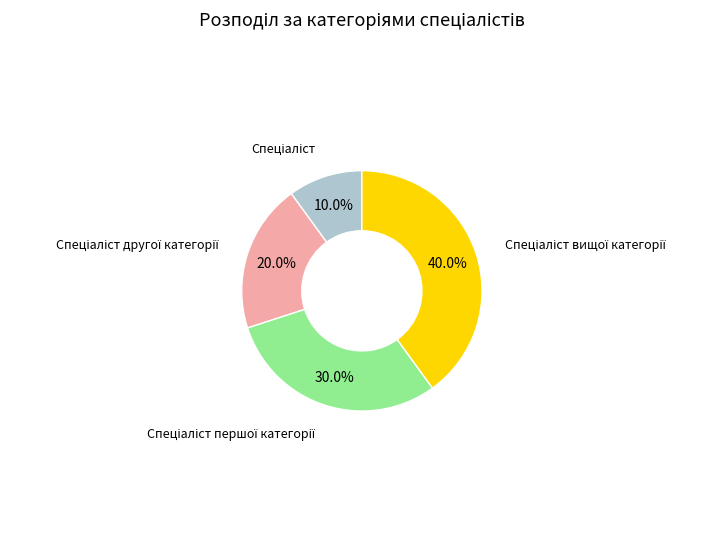

Does any single category account for the majority?

No